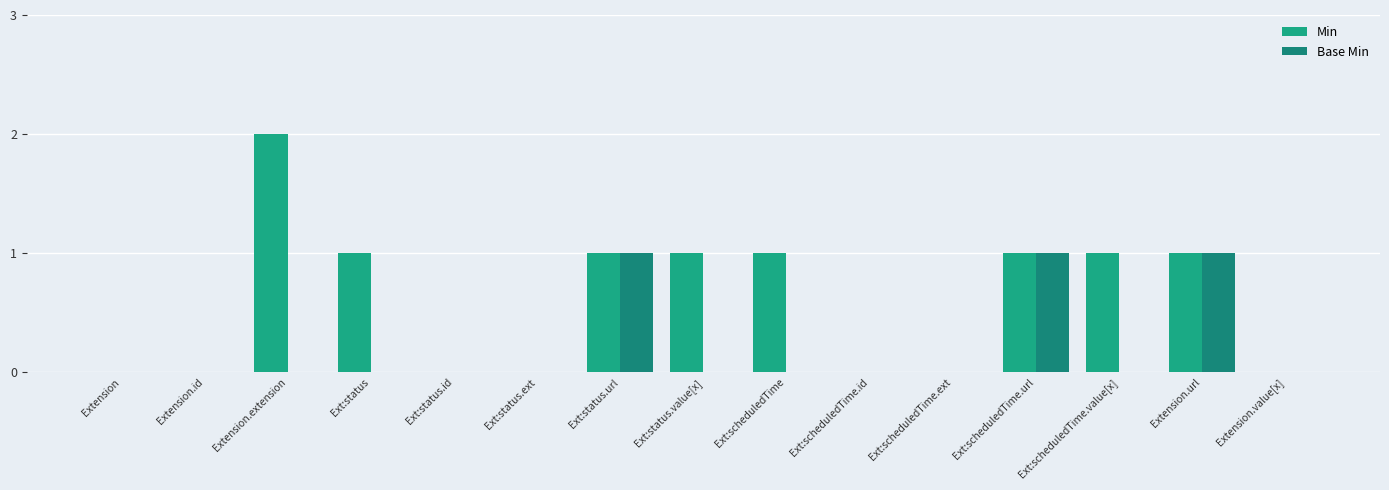

What is the approximate value of Min at Ext:status.value[x]?

1